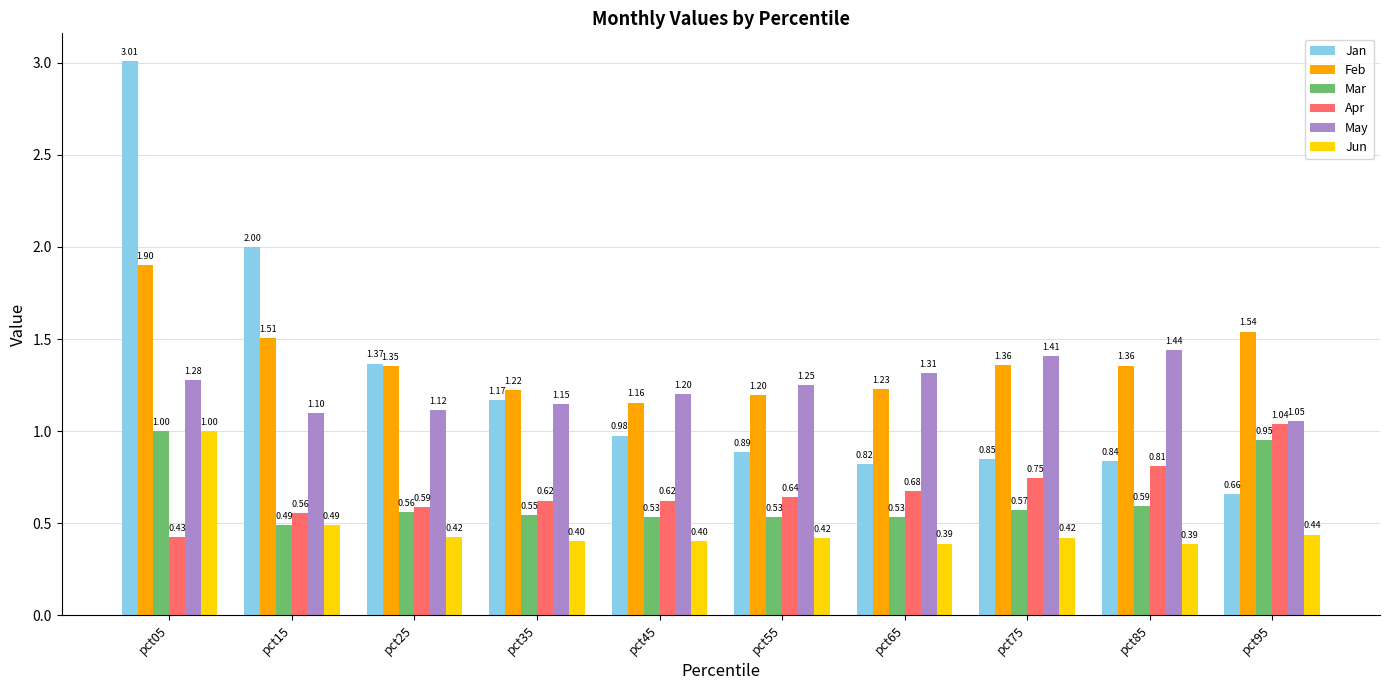

What is the sum of all Jan values?

12.6